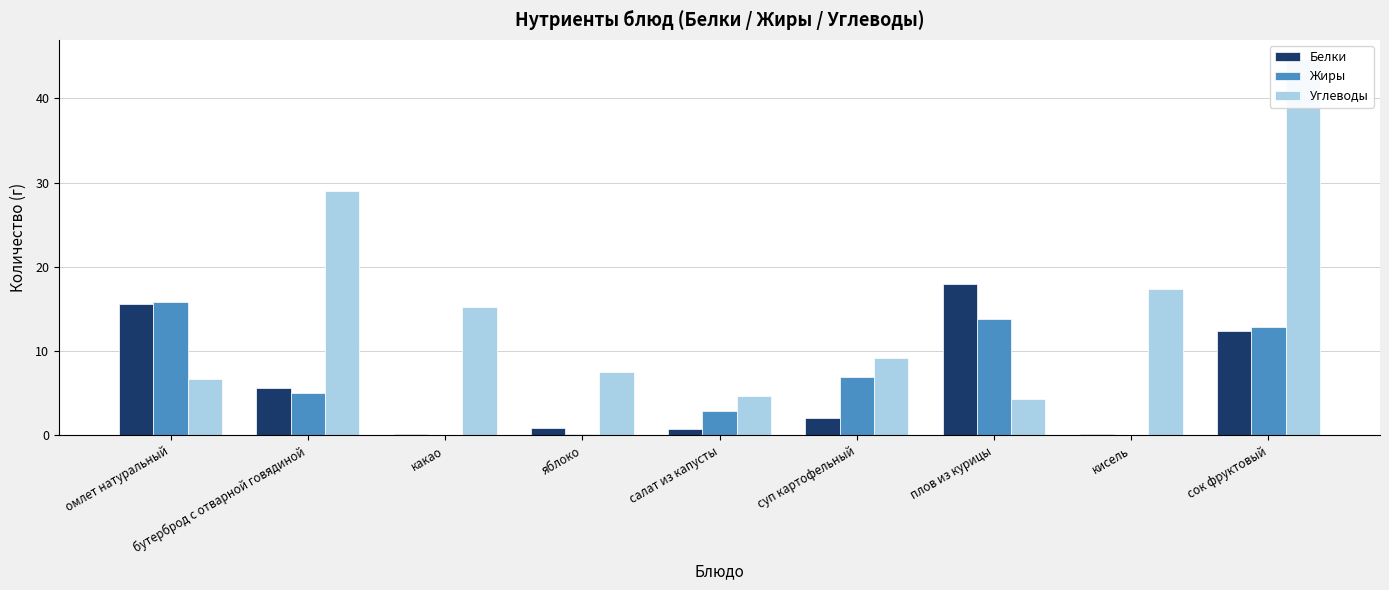

Rank the categories by Белки value from lowest to highest.

какао, кисель, салат из капусты, яблоко, суп картофельный, бутерброд с отварной говядиной, сок фруктовый, омлет натуральный, плов из курицы